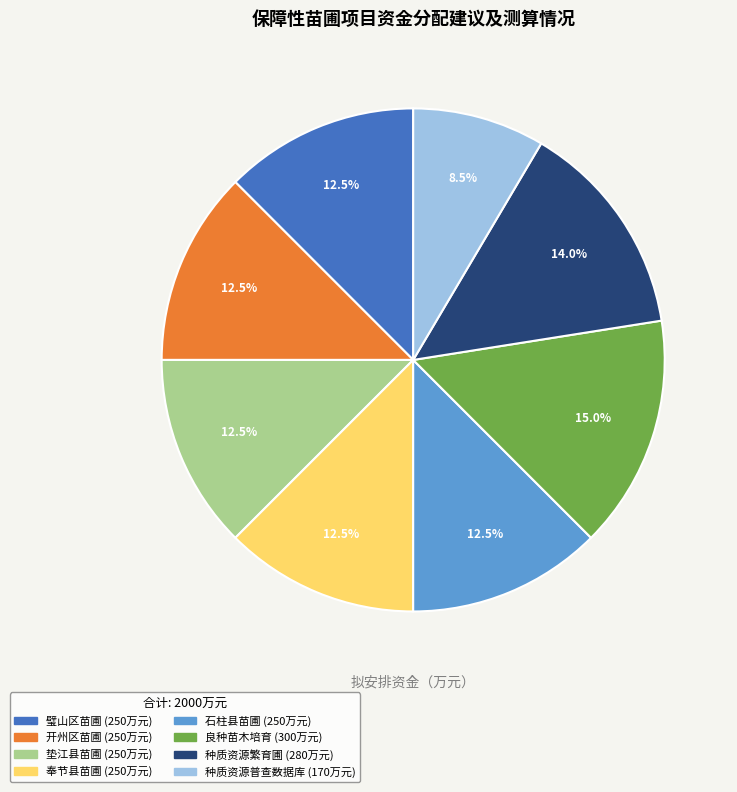

How many segments does this pie chart have?

8